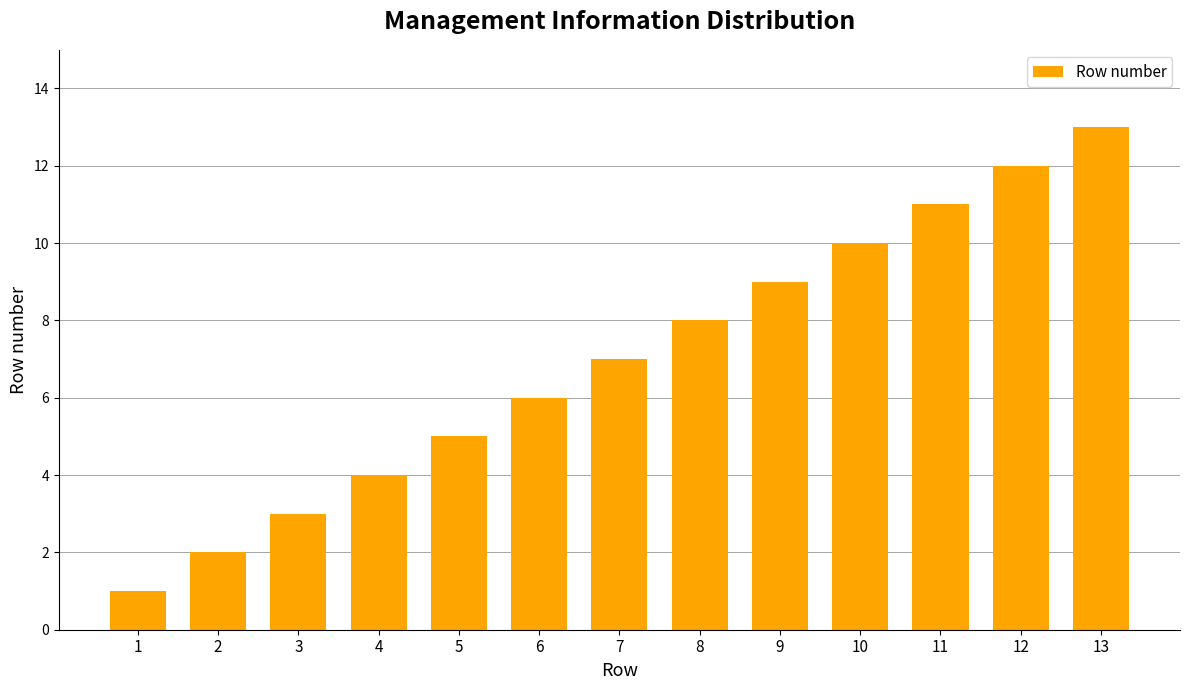

The chart shows a value of 3 at 3. True or false?

True